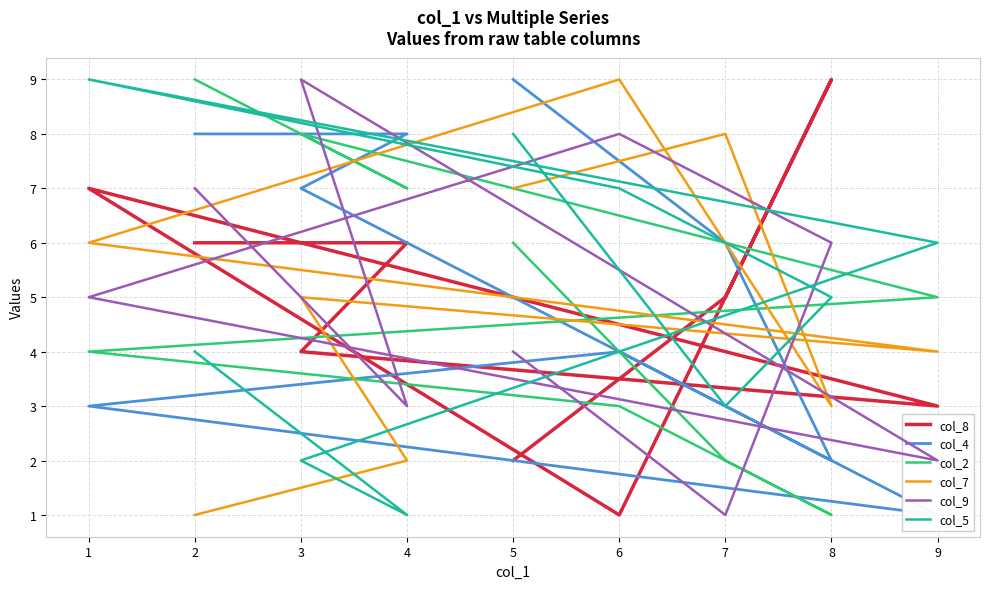

Where do col_4 and col_9 first cross each other?

1 and 2